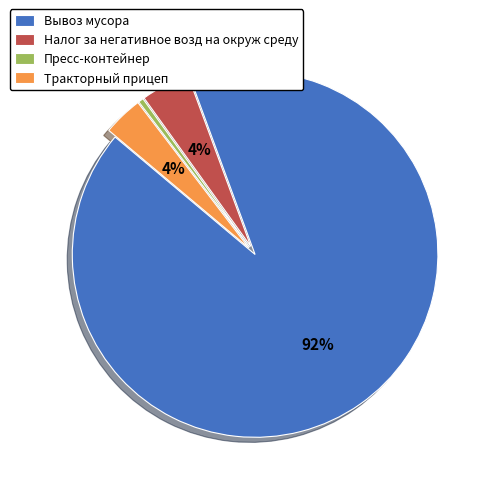

Is Тракторный прицеп the majority of the pie?

No